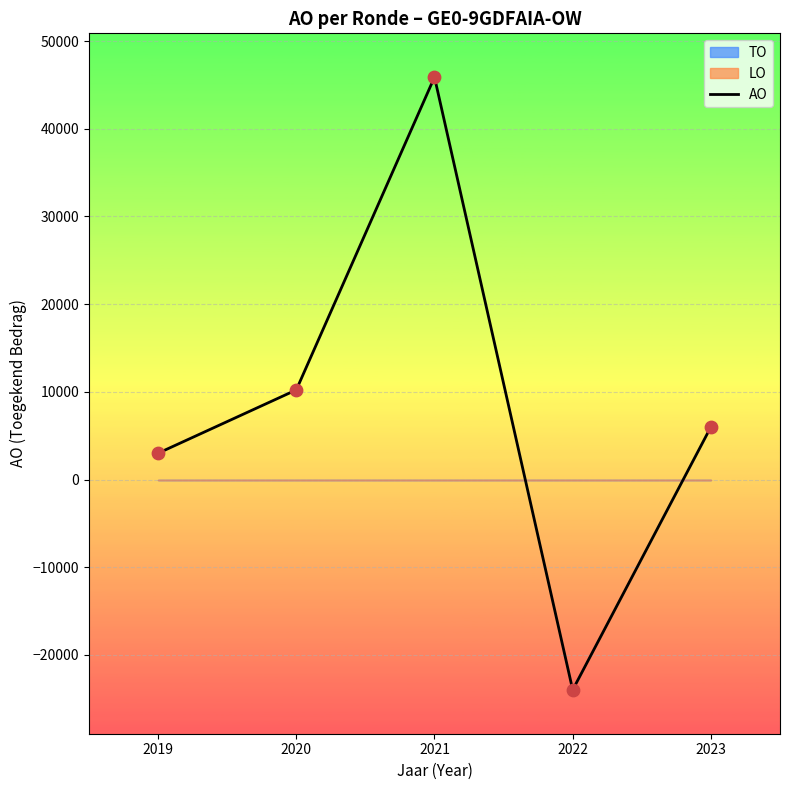

Approximately how many times larger is the value at 2023 compared to 2019?

2.0